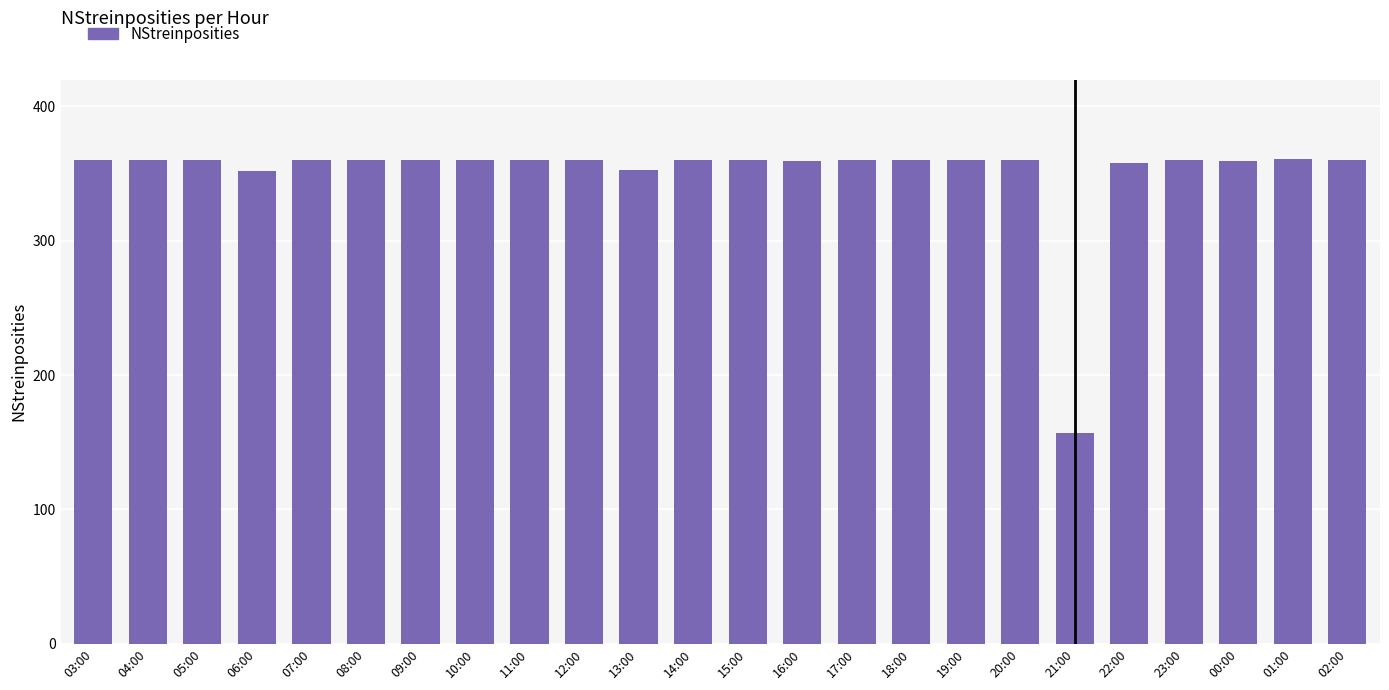

What is the greatest value displayed?

361